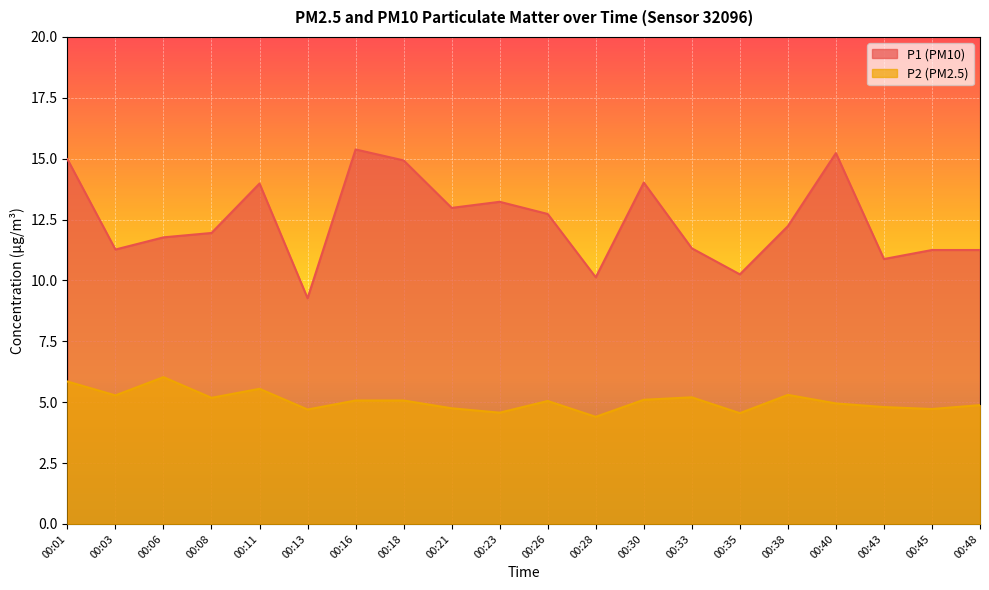

How many interior local valleys does the P1 series have?

6